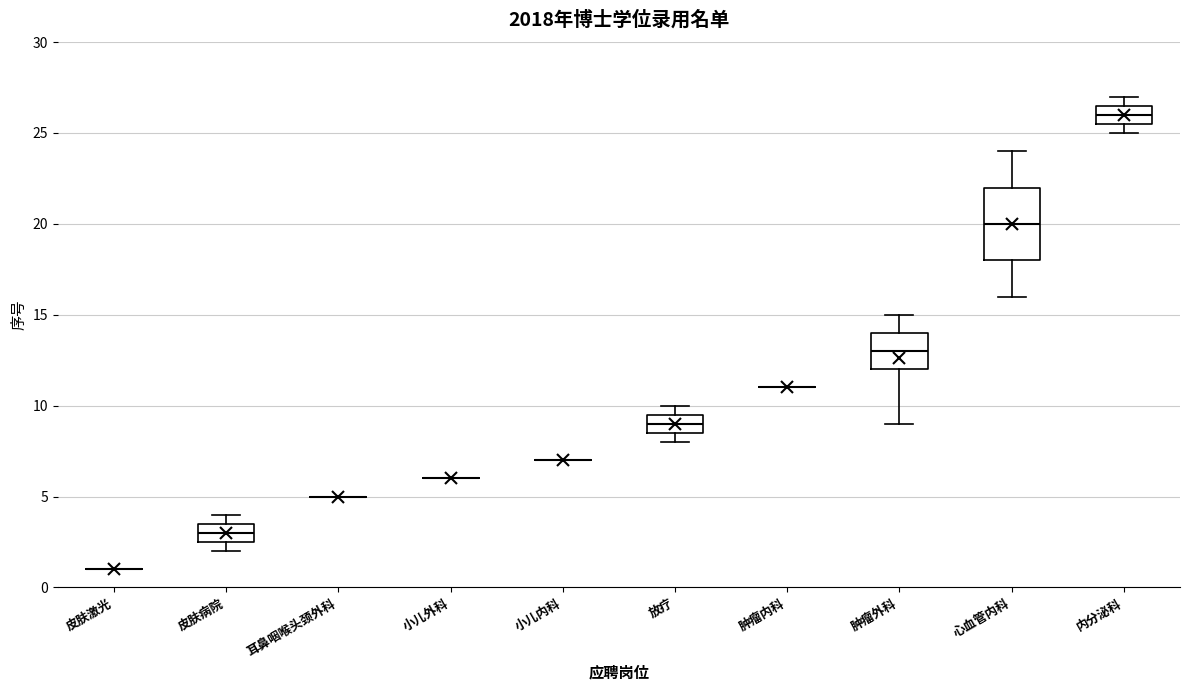

Which box is the tallest, from its lower edge to its upper edge?

心血管内科